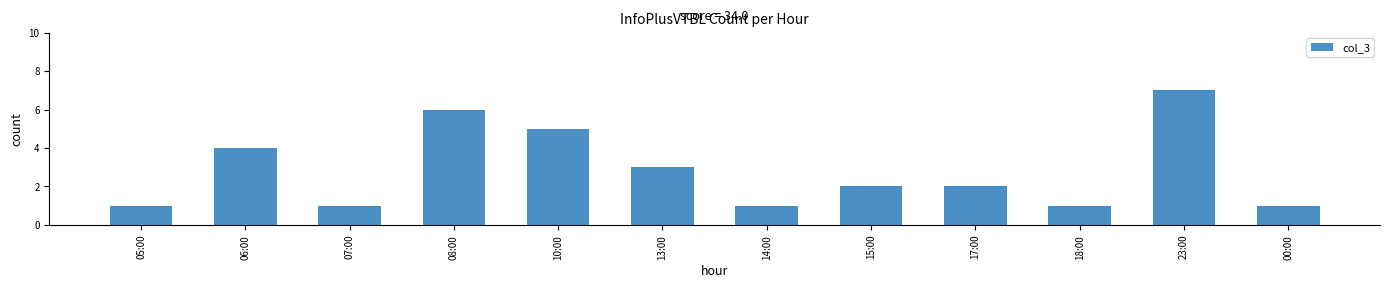

At which label is the value closest to 4?

06:00